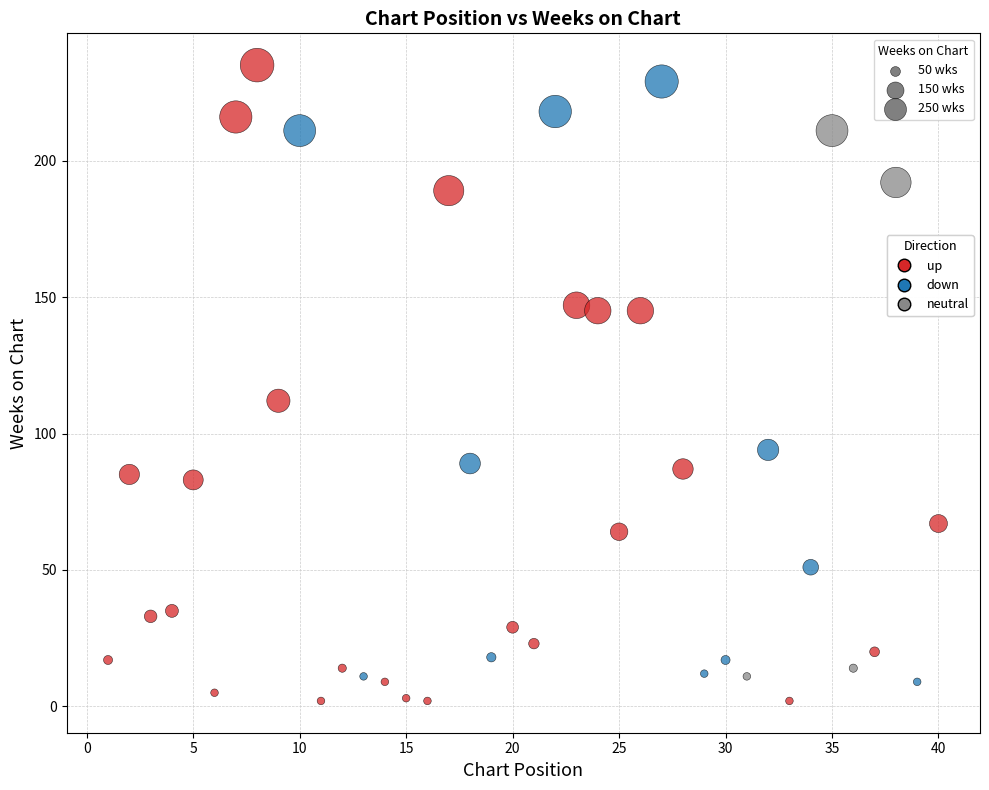

What are all the series names shown in the legend?

up, down, neutral